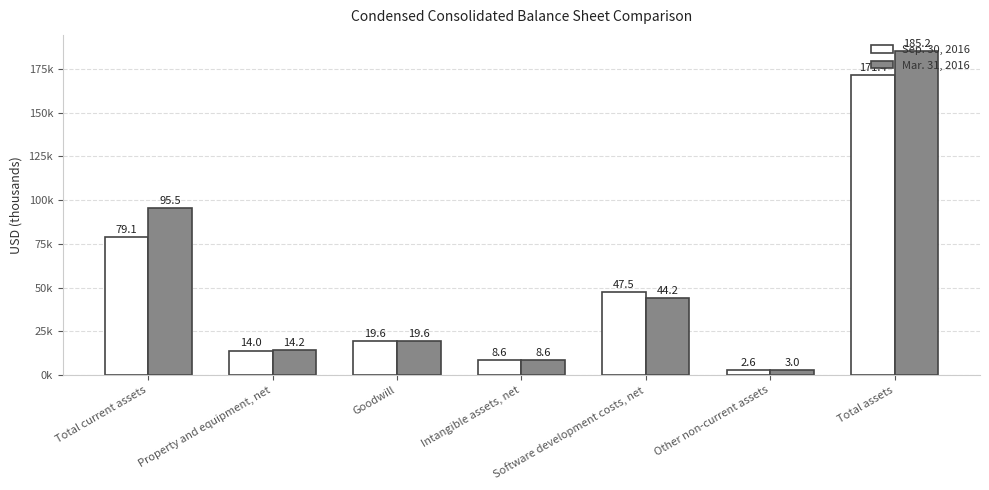

What is the maximum value for Sep. 30, 2016?

171365